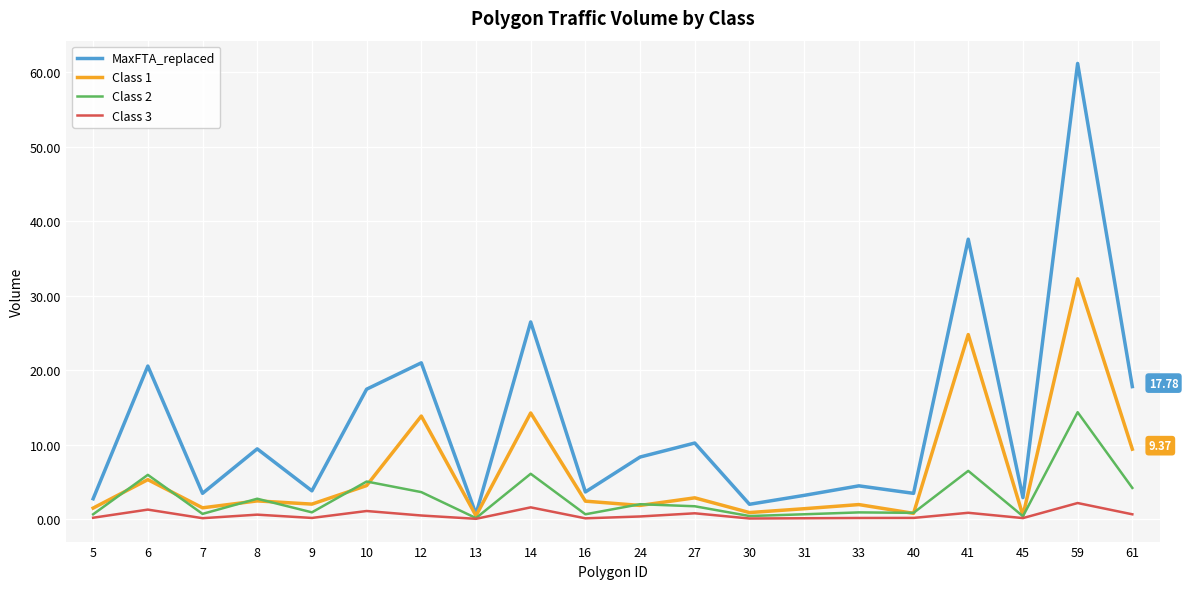

At which label is MaxFTA_replaced closest to 30?

14